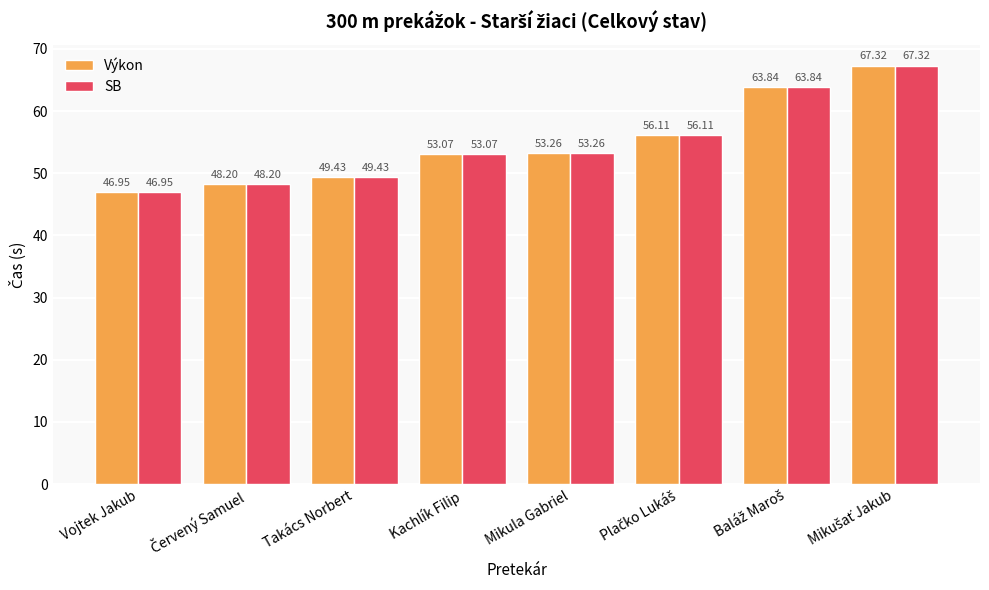

Reading right to left, transcribe all the data shown in this chart.

Výkon: 67.3	63.8	56.1	53.3	53.1	49.4	48.2	47.0
SB: 67.3	63.8	56.1	53.3	53.1	49.4	48.2	47.0